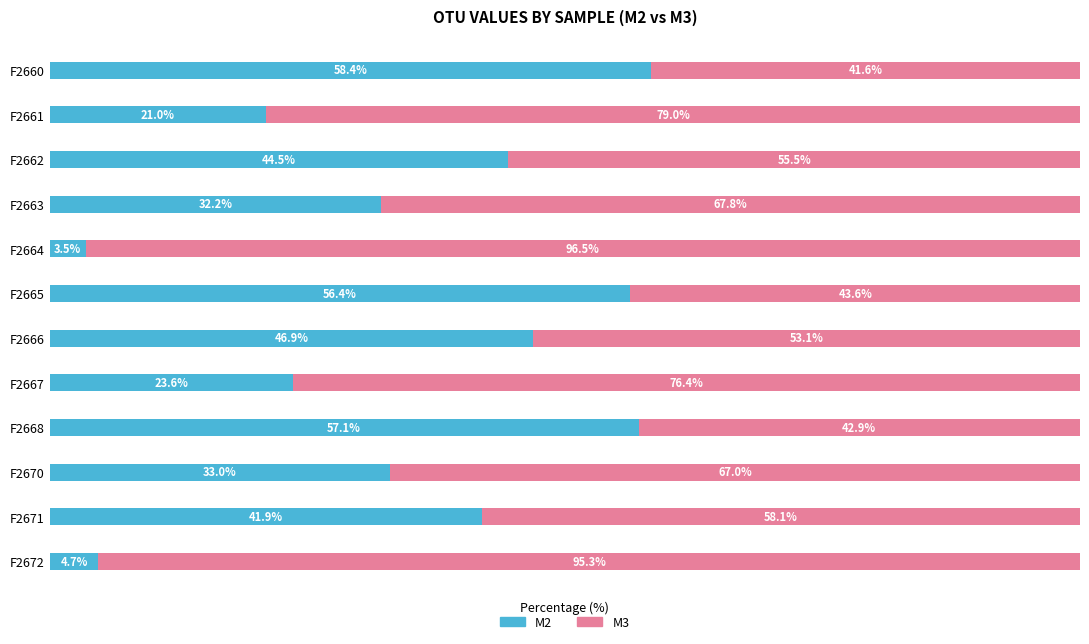

List the labels in order of M2 value, largest first.

F2660, F2668, F2665, F2666, F2662, F2671, F2670, F2663, F2667, F2661, F2672, F2664